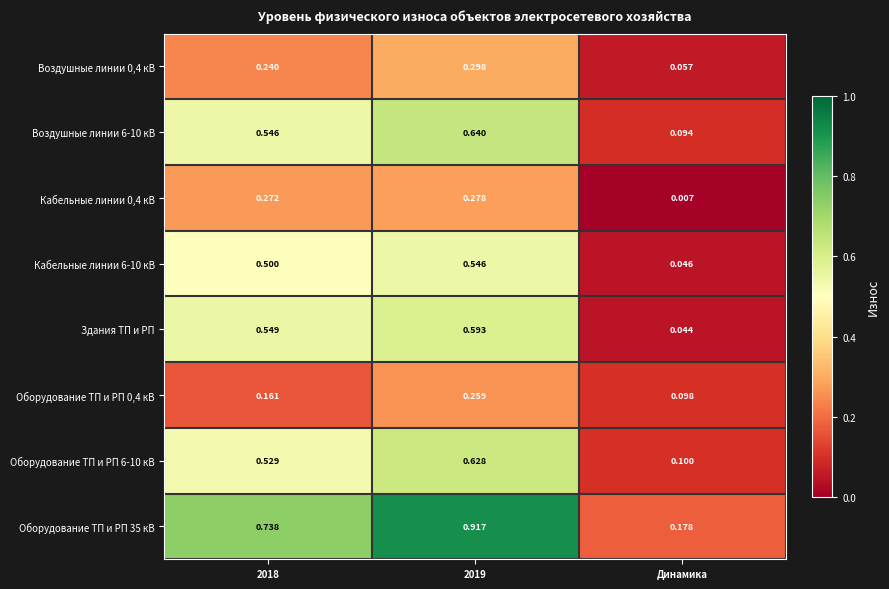

Which series has the largest range (max minus min)?

Оборудование ТП и РП 35 кВ